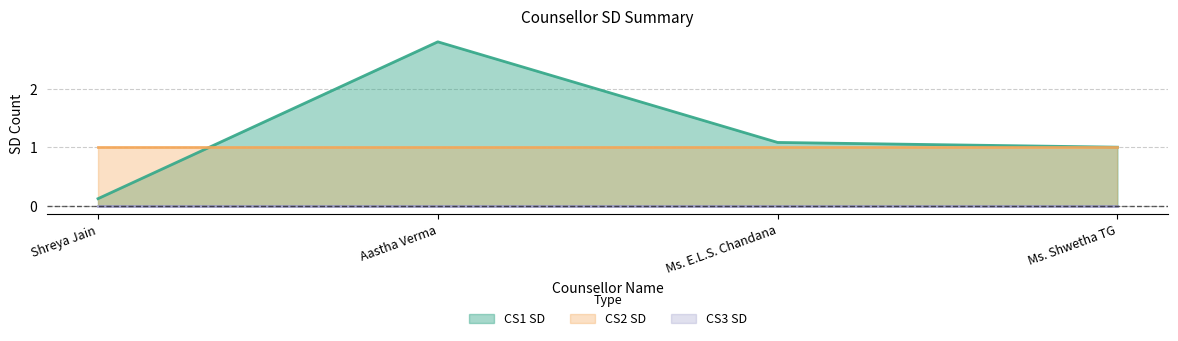

The CS3 SD series shows 0 at Shreya Jain. True or false?

True